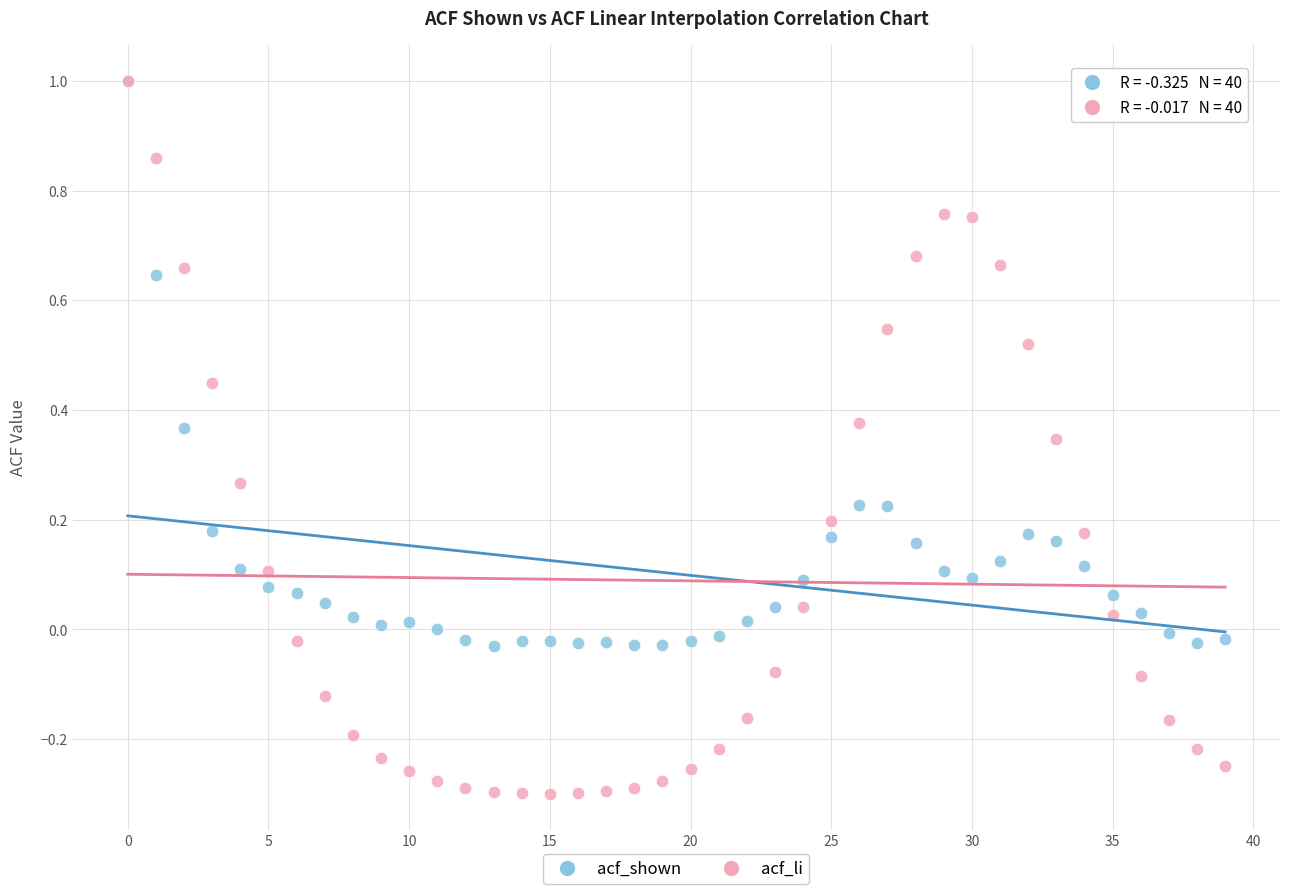

What are all the series names shown in the legend?

acf_shown, acf_li